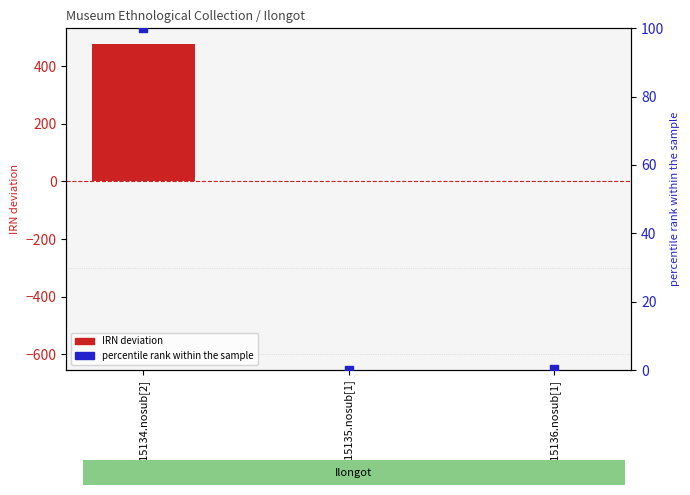

Which series contains the highest Y value?

IRN deviation